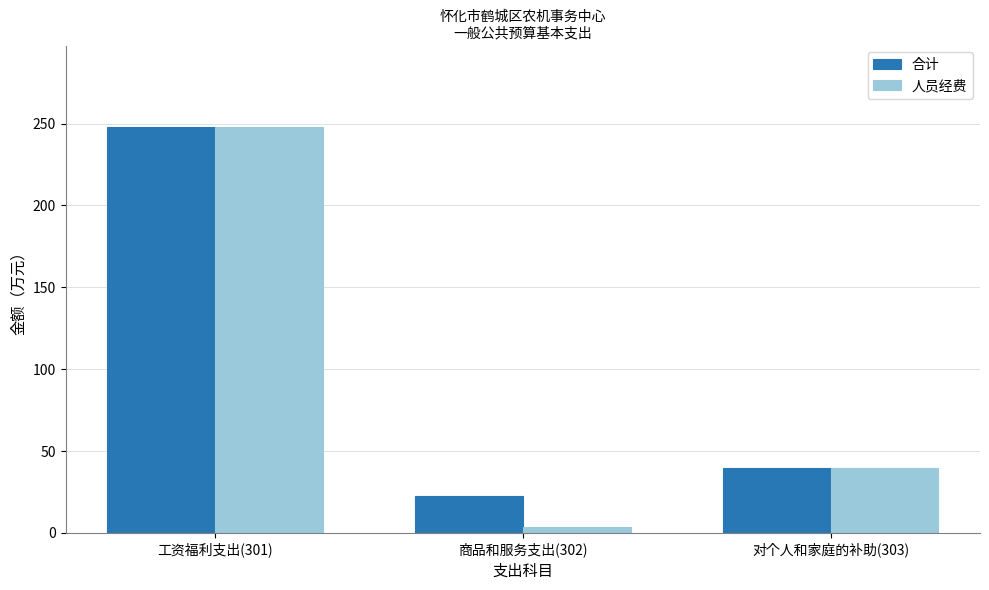

How many groups of bars are there?

3